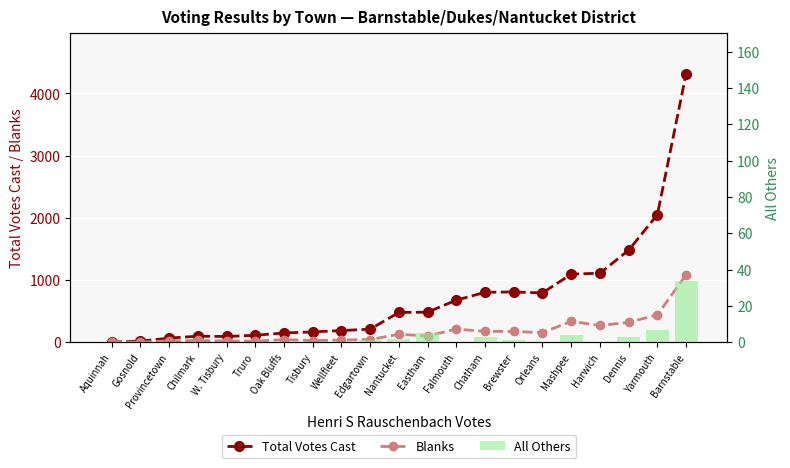

Is the value of Total Votes Cast at Dennis greater than the value of Blanks at Tisbury?

Yes